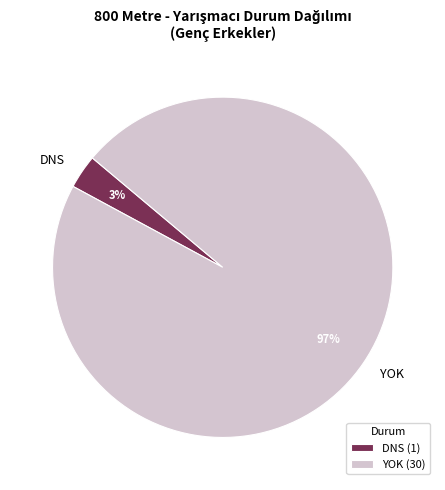

Which has a higher value, DNS or YOK?

YOK